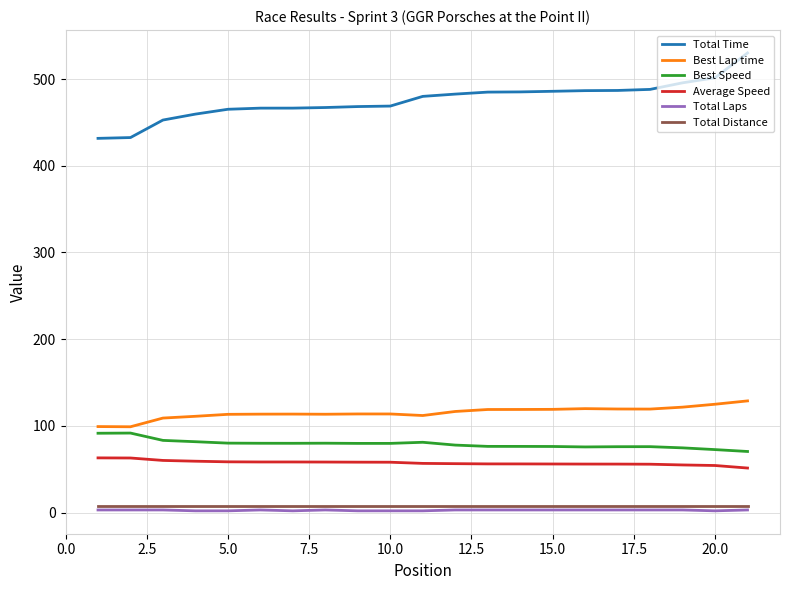

What is the maximum value shown in the chart?

530.0